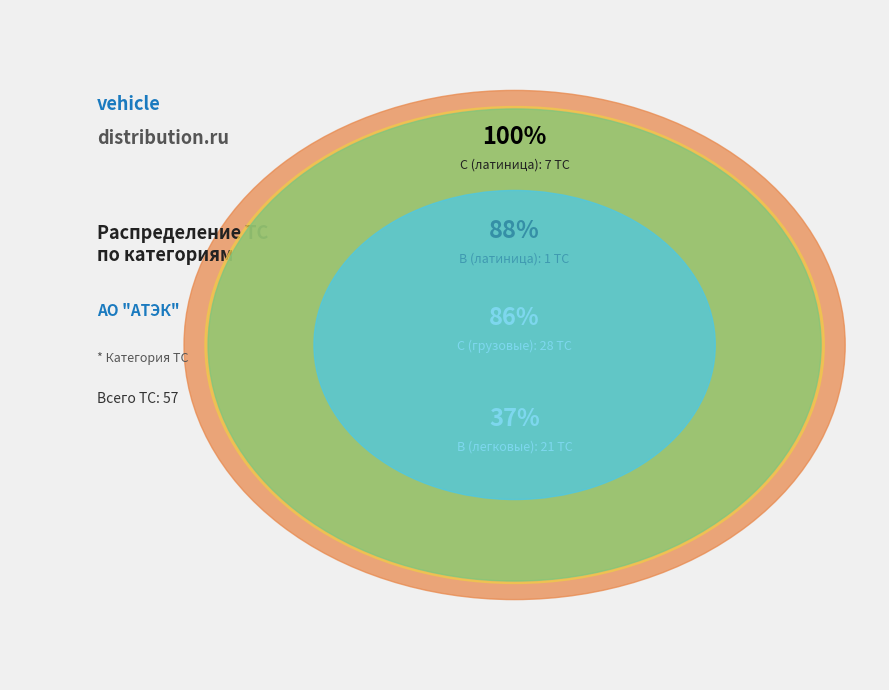

Which slice is the smallest?

B